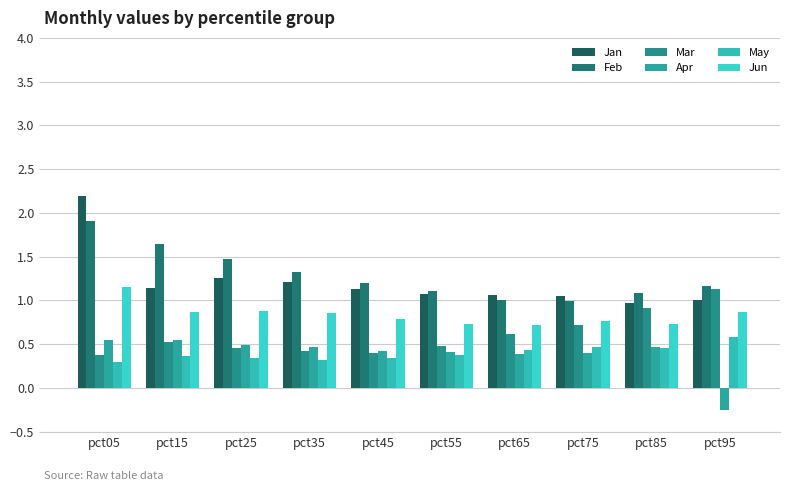

Which category has the highest value in the Jan series?

pct05